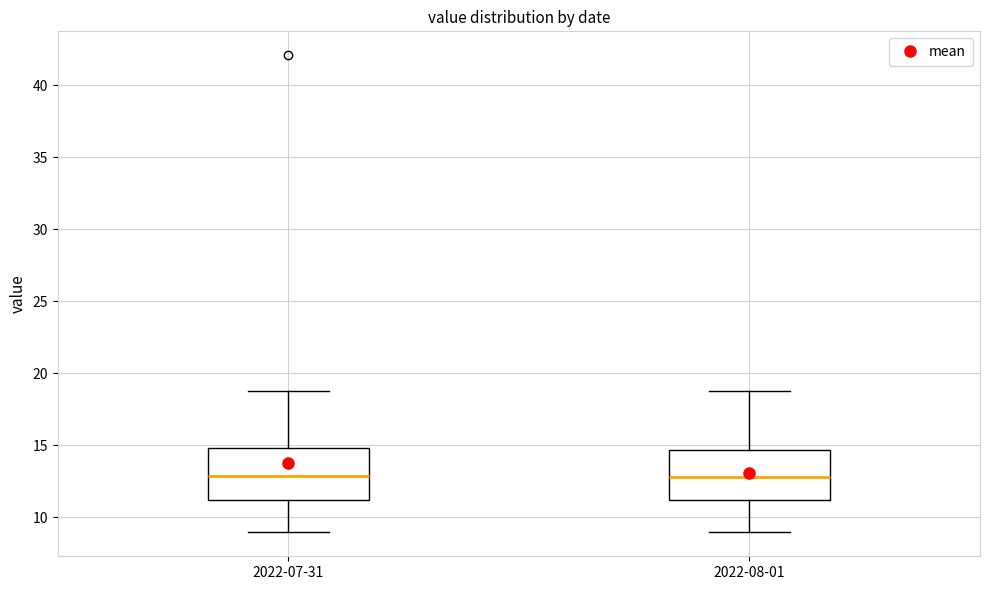

Reading left to right, transcribe this box plot: for each box, give where its median line is, the range the box spans, and where its two whiskers end, as read against the y-axis. The values are not printed on the chart, so give them approximately, as read against the axis.

2022-07-31: median 13.0, box 11.0 to 15.0, whiskers 9.0 to 19.0
2022-08-01: median 13.0, box 11.0 to 14.5, whiskers 9.0 to 19.0